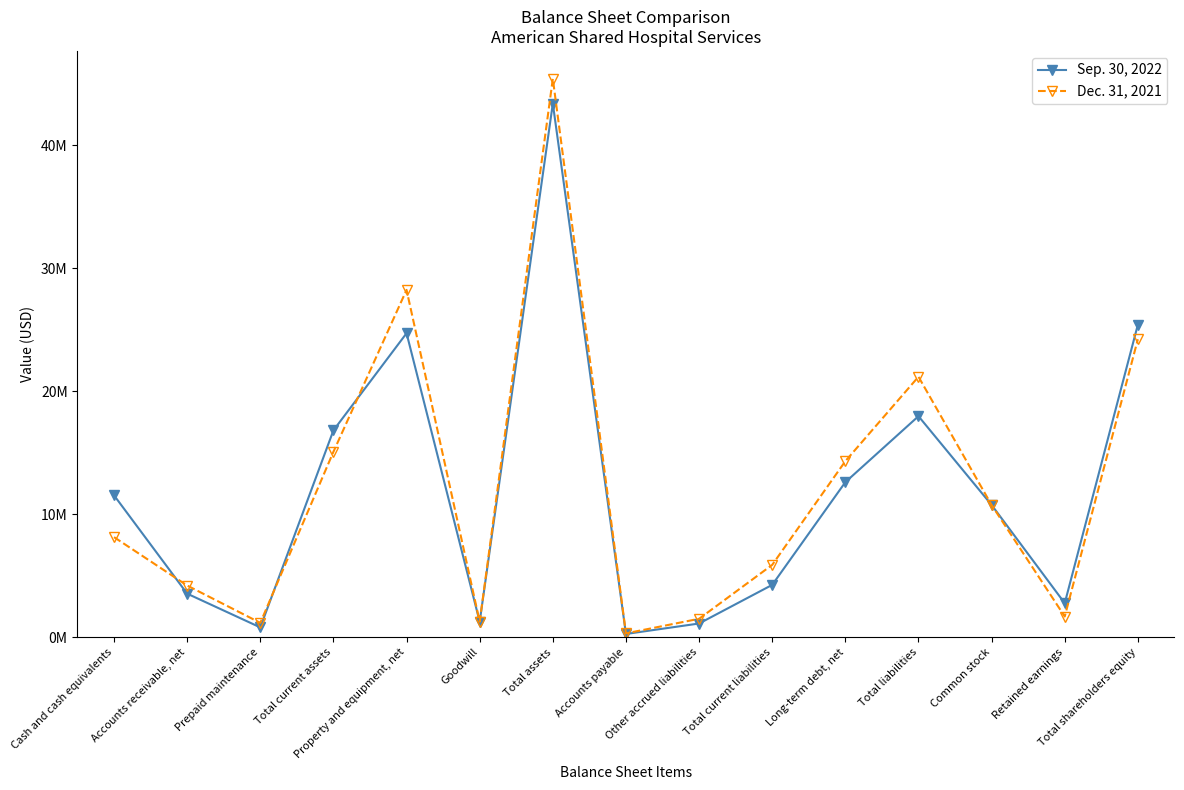

What are all the series names shown in the legend?

Sep. 30, 2022, Dec. 31, 2021